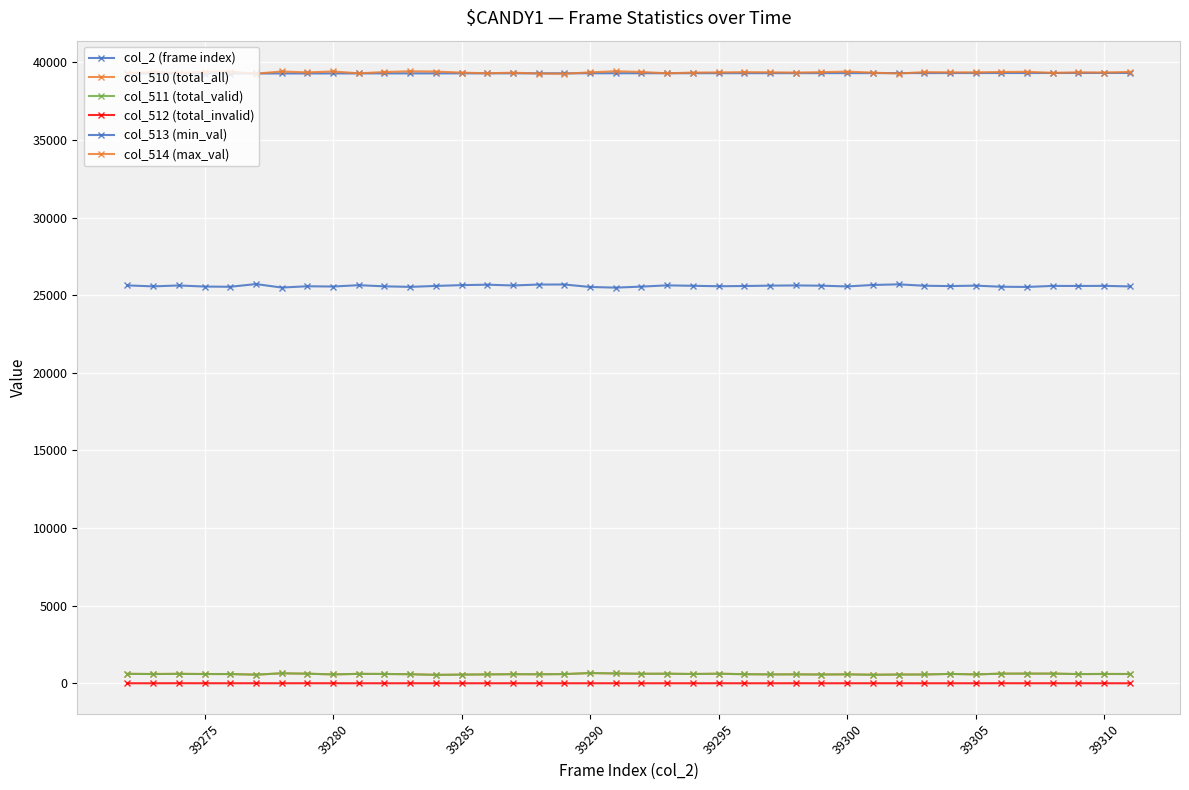

How many lines are shown in the chart?

6